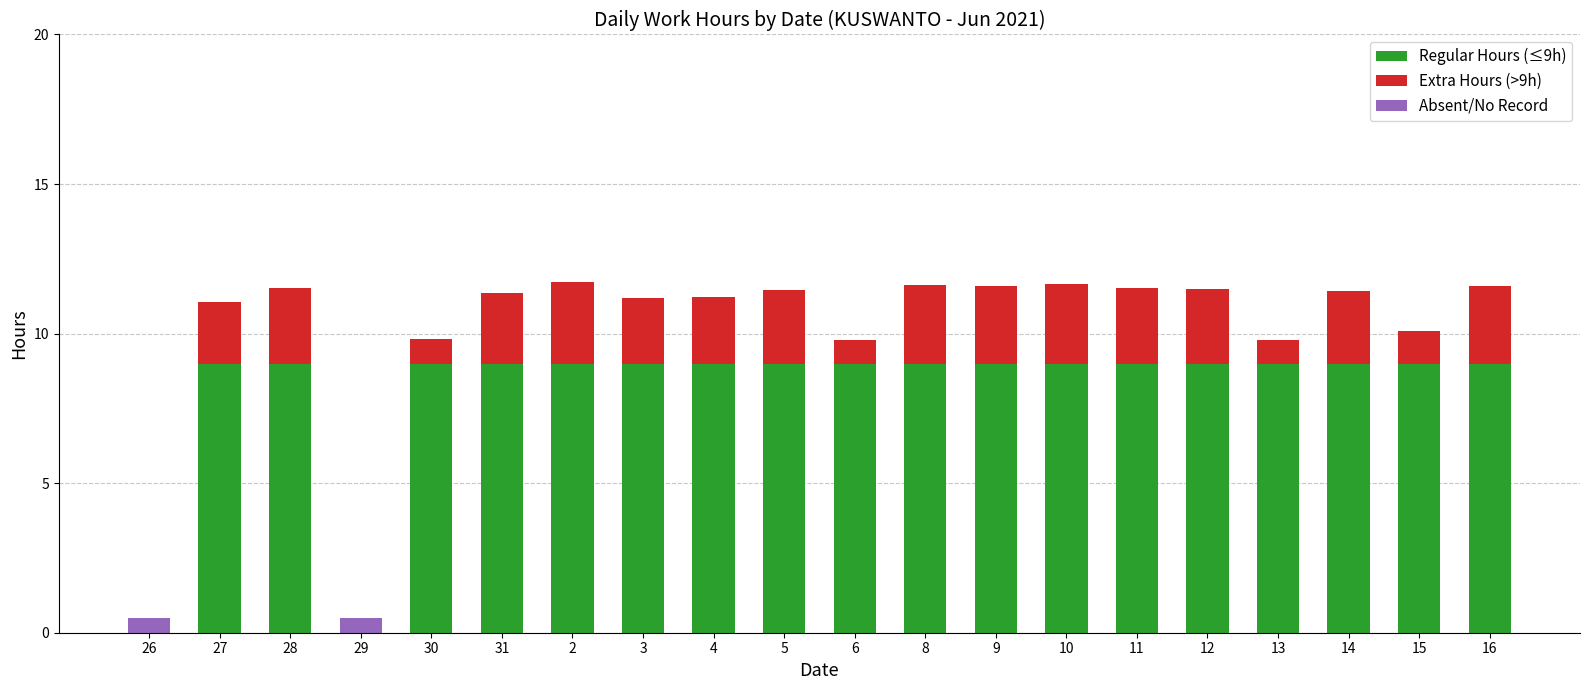

What is the highest value of the Regular Hours (≤9h) series?

9.0